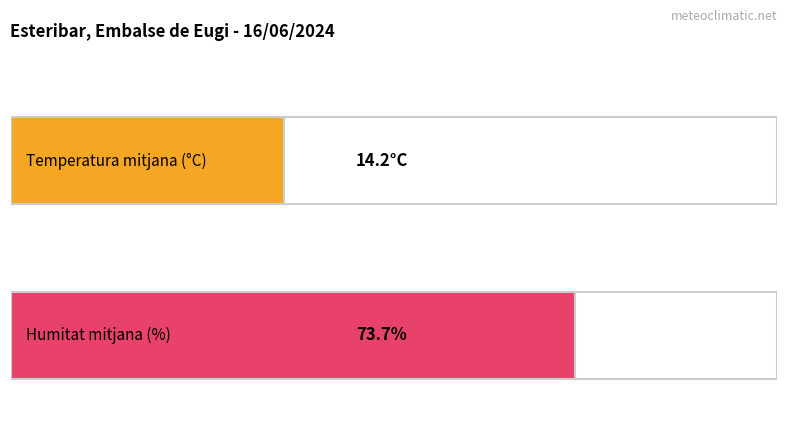

The value of Humitat (%) at 17:00 is 87.4. True or false?

False